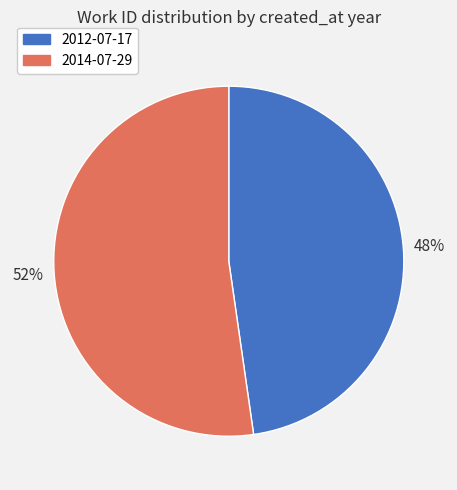

What is the ratio of the value at 2012-07-17 to the value at 2014-07-29?

0.9